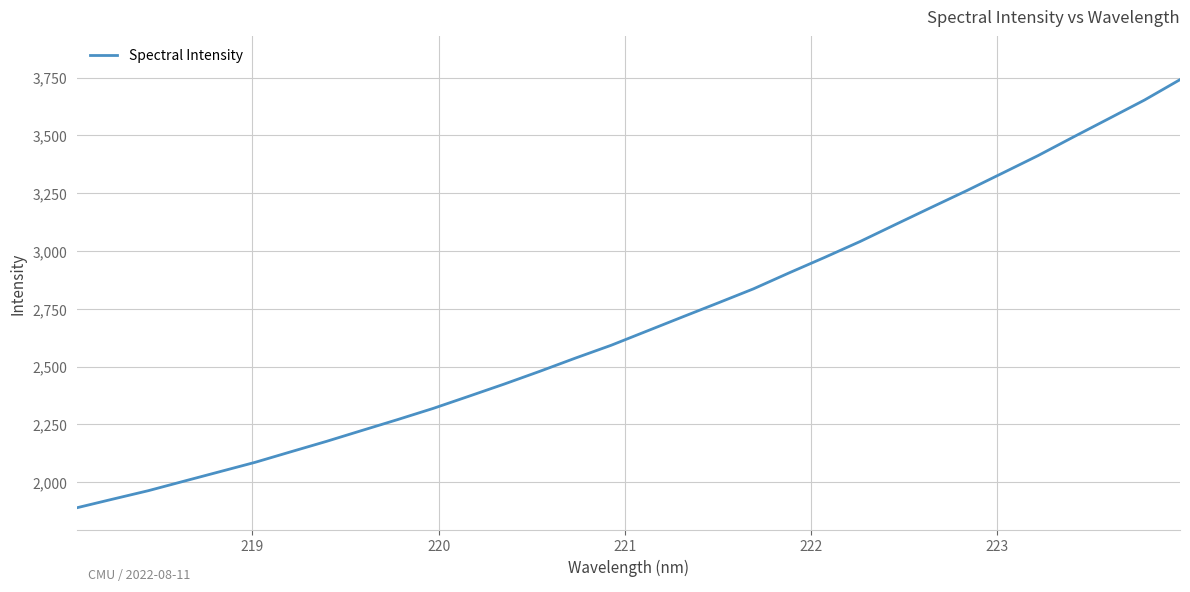

What is the smallest value displayed?

1890.0